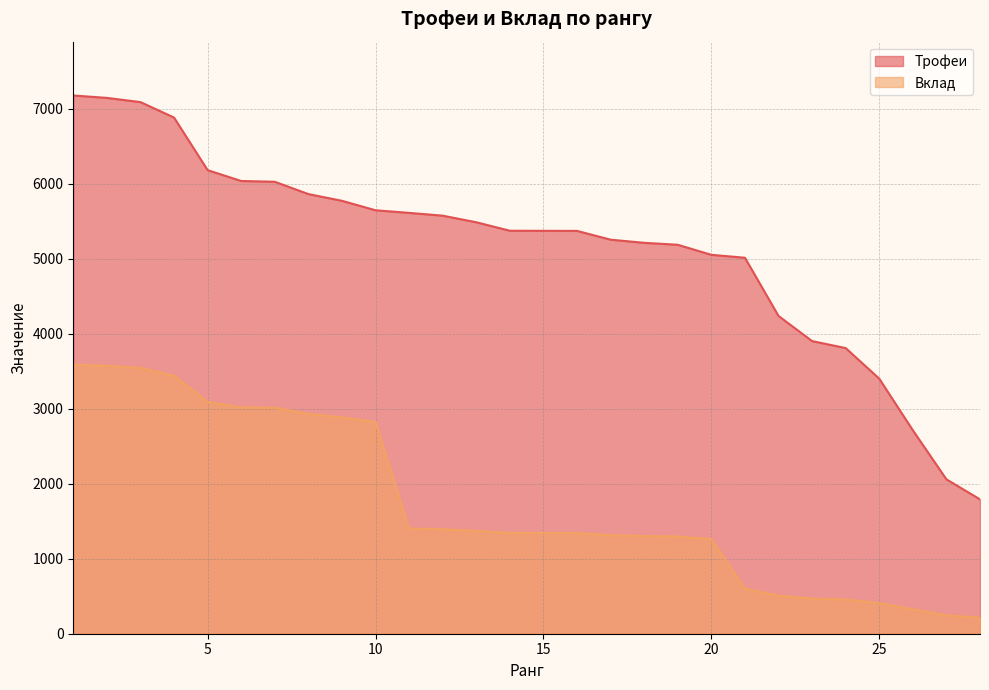

What are all the series names shown in the legend?

Трофеи, Вклад